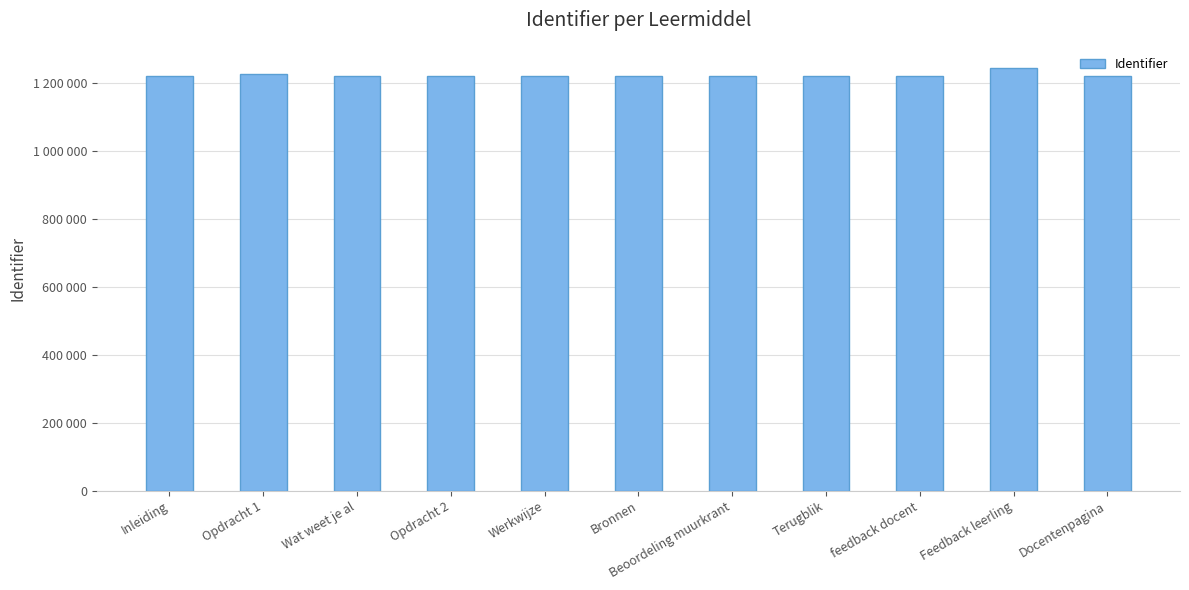

What is the sum of all values?

13457128